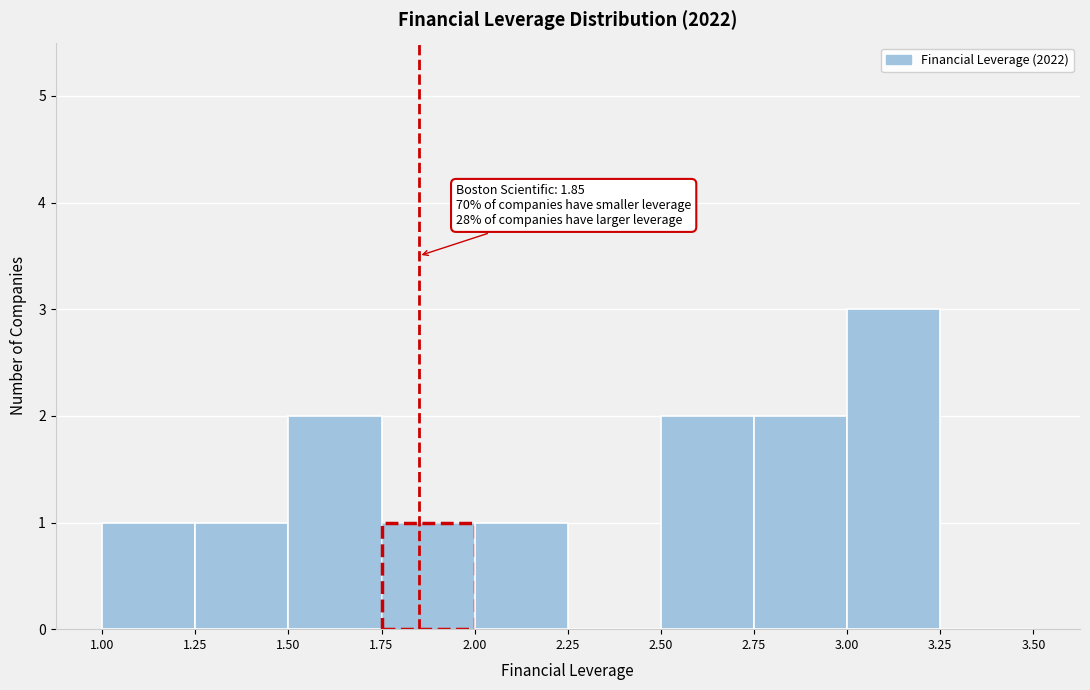

Which range on the x-axis has the tallest bar?

3.00 to 3.25